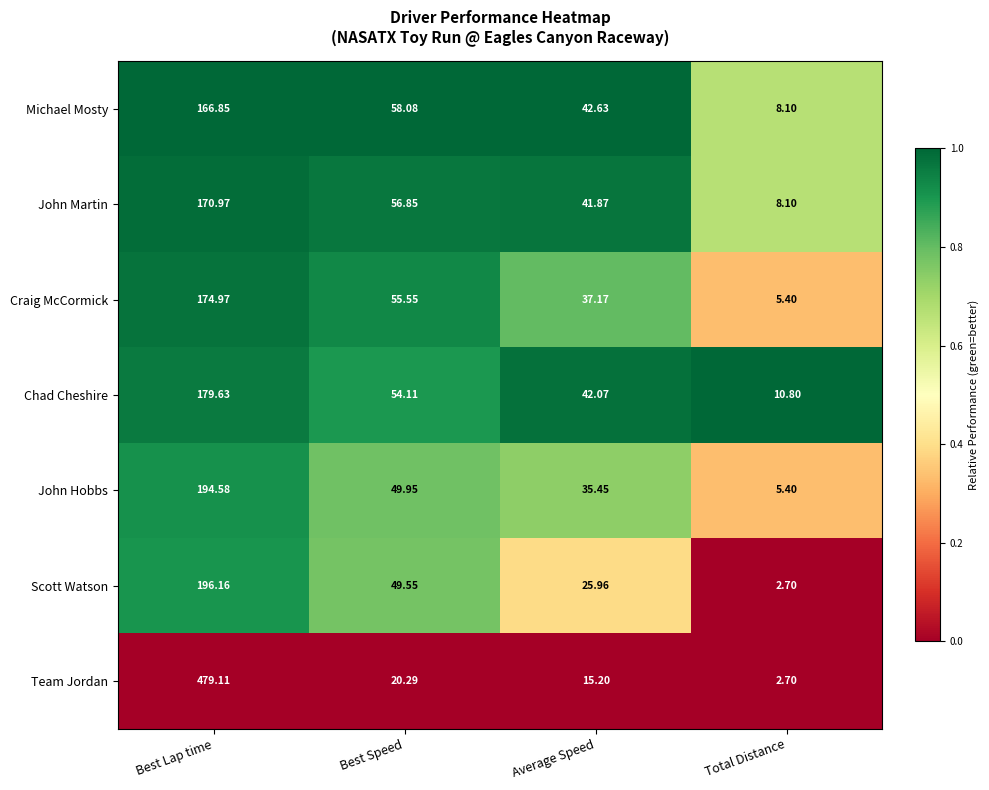

Which series has the widest spread of values?

Team Jordan